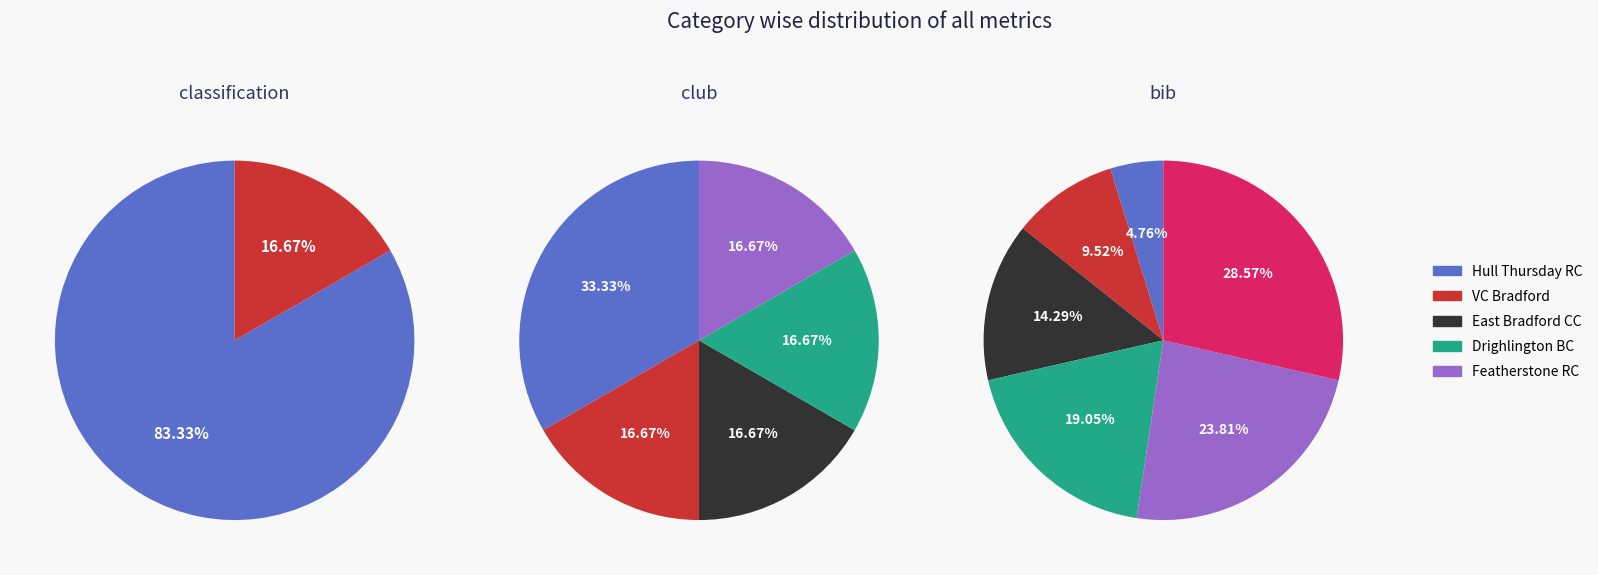

What portion of the pie excludes Open?

83.3%